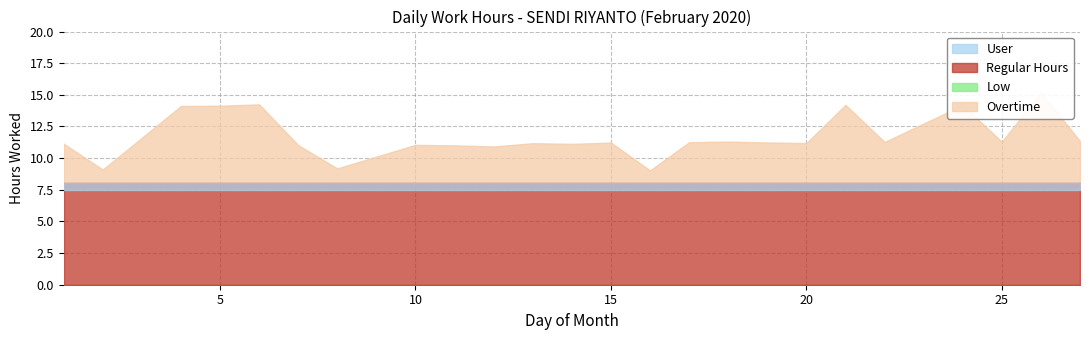

Is it true that Overtime equals 3.3 at 27?

True